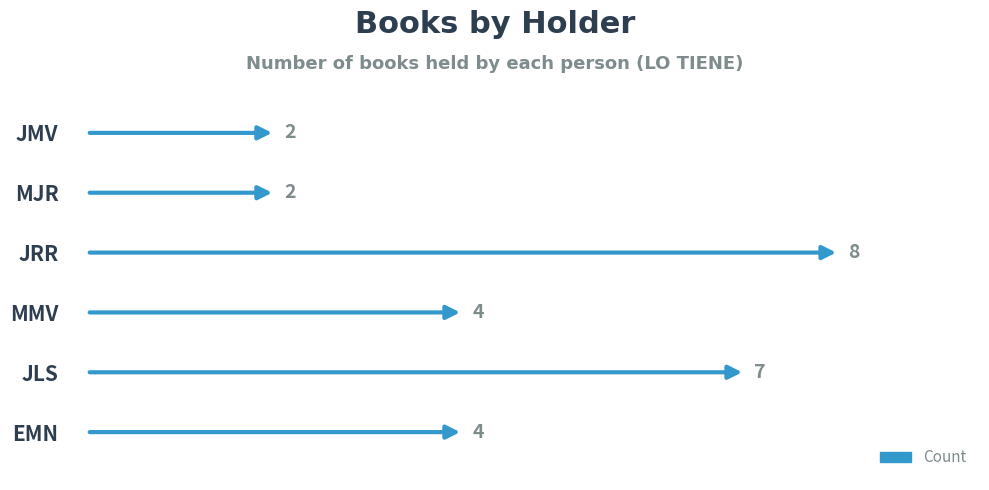

Reading left to right, what are all the values shown in this chart?

EMN=4	JLS=7	MMV=4	JRR=8	MJR=2	JMV=2